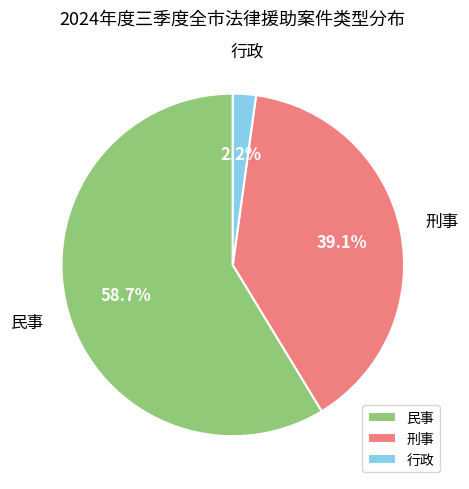

Do 刑事 and 民事 together represent more than half of the pie?

Yes